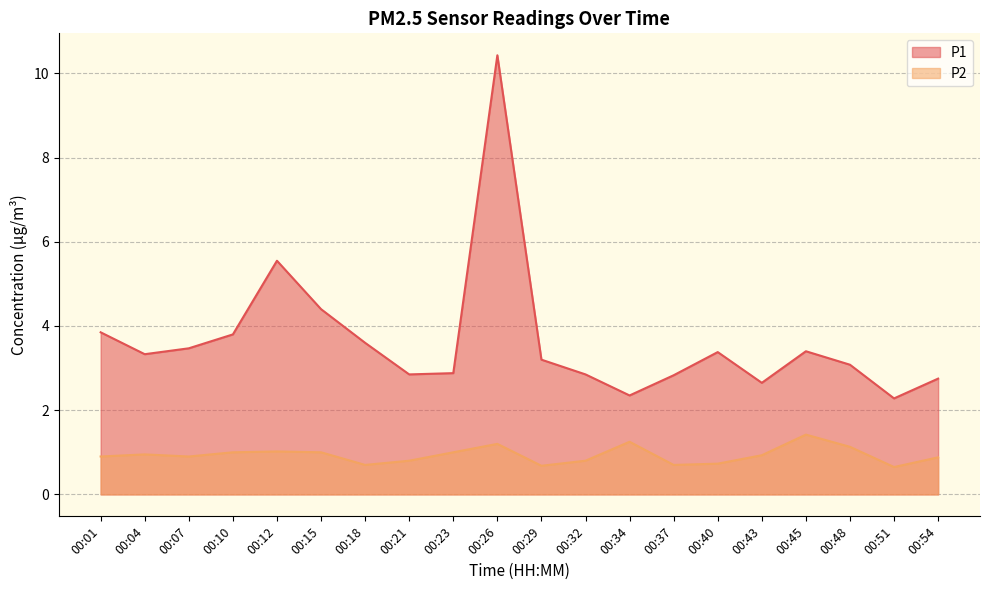

How many lines are shown in the chart?

2